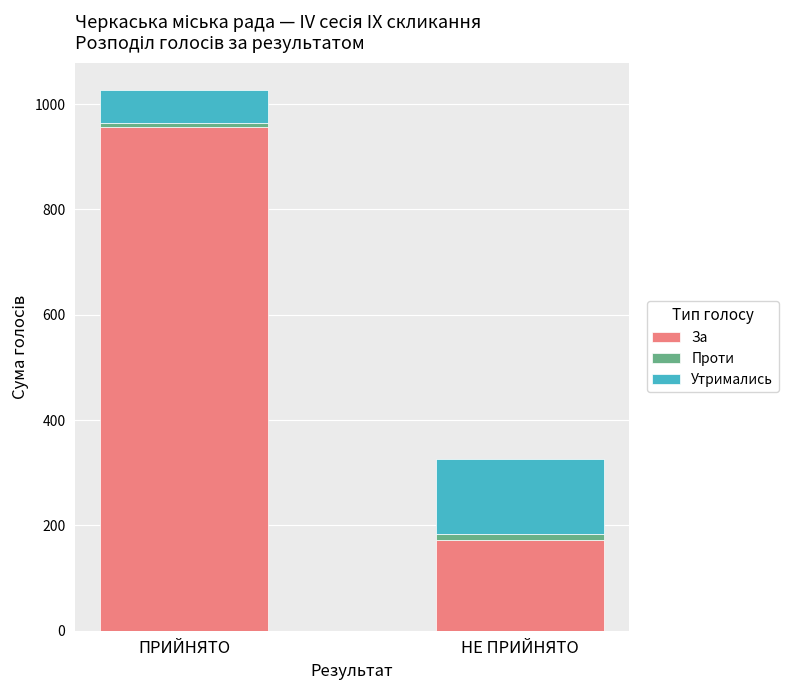

What is the sum of all За values?

1130